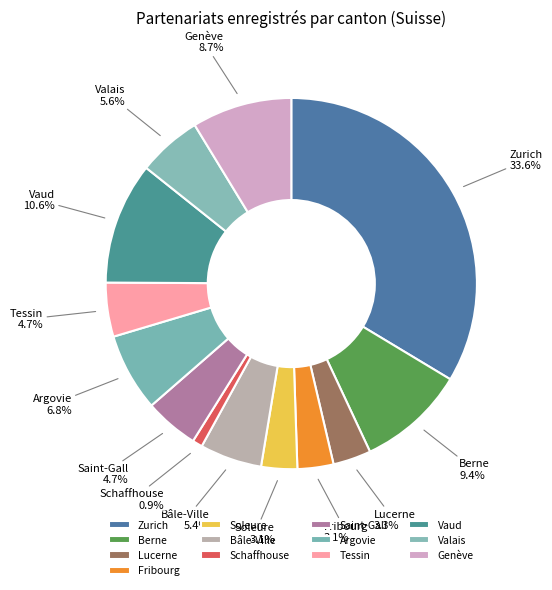

Which slice is the largest?

Zurich